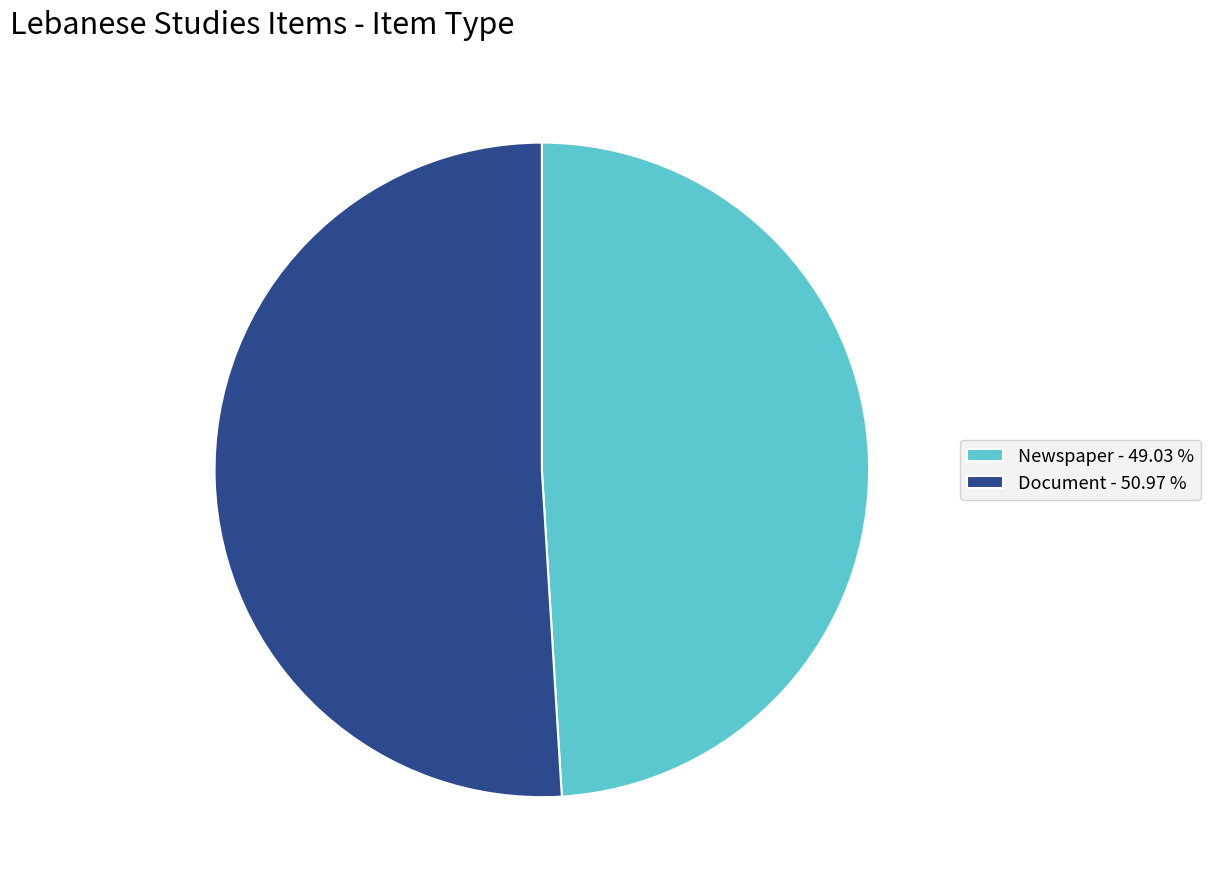

Is Document the majority of the pie?

Yes